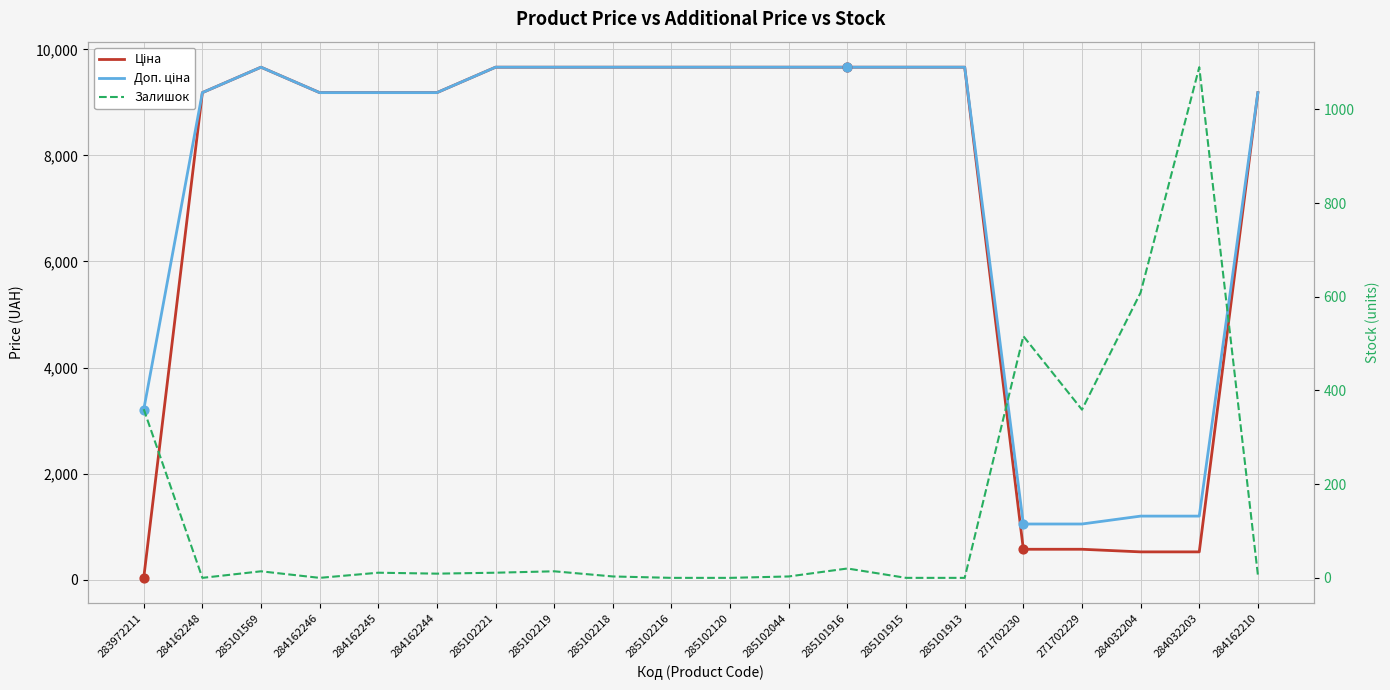

Which series has the largest Y range (max minus min)?

Ціна